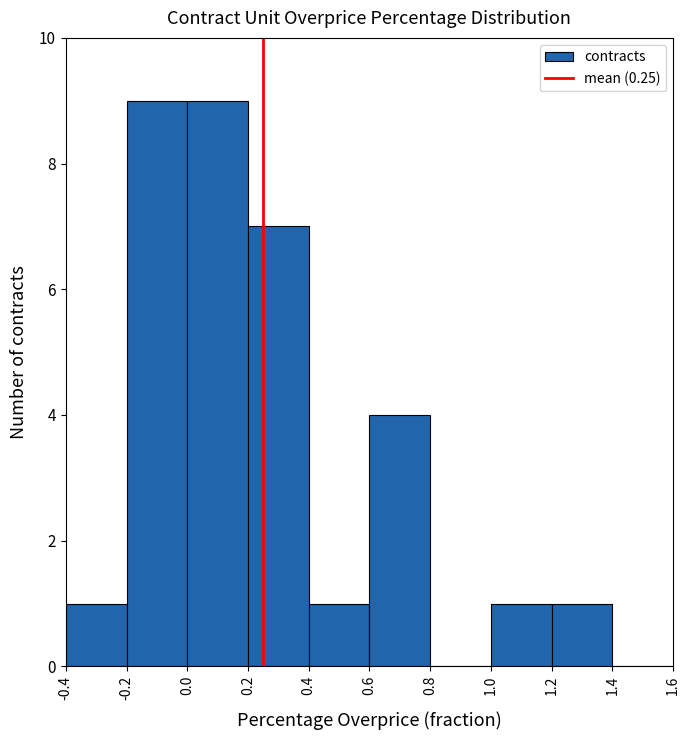

What is the height of the bar covering 1.0 to 1.2 on the x-axis? The values are not printed on the chart, so give them approximately, as read against the axis.

1